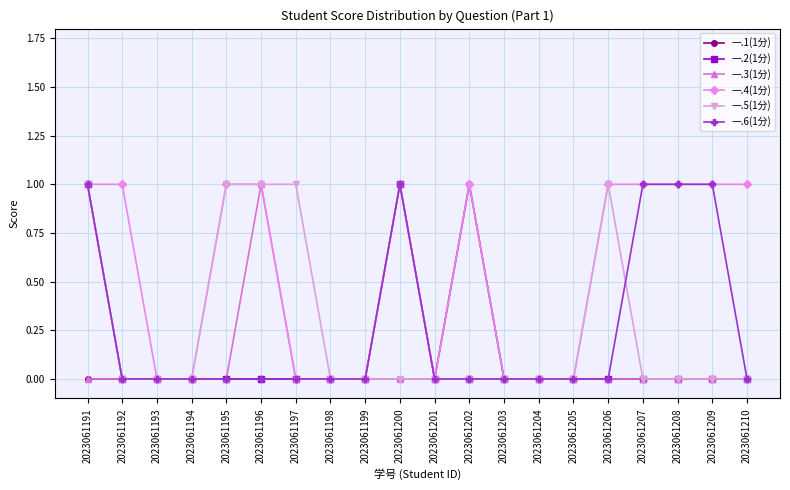

Which series changed the most between 2023061197 and 2023061205?

一.5(1分)